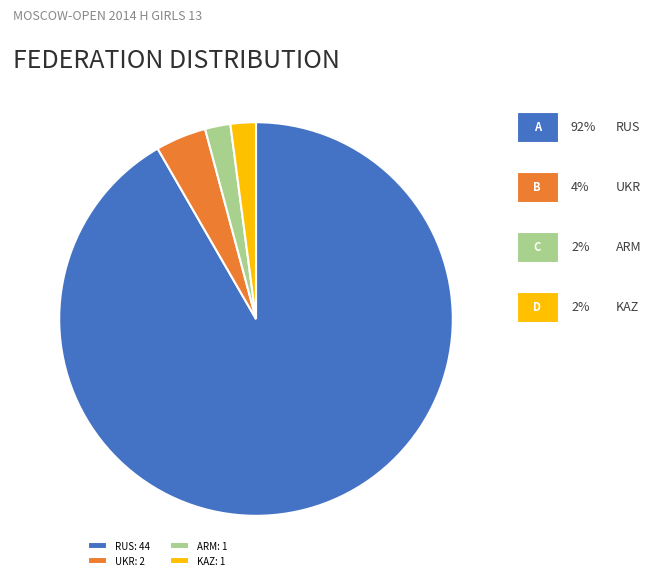

True or false: ARM: 1 accounts for 2% of the total.

True